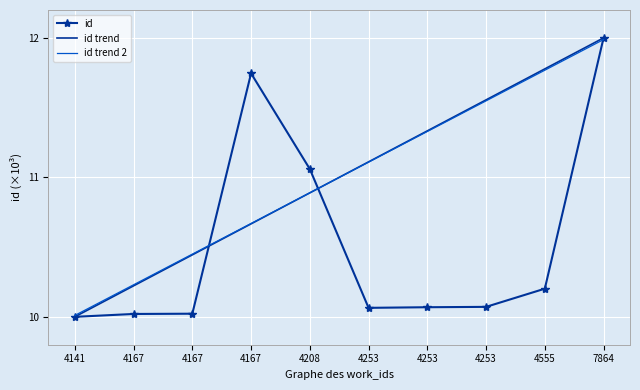

Between 4141 and 4253, which series saw the biggest shift?

id trend